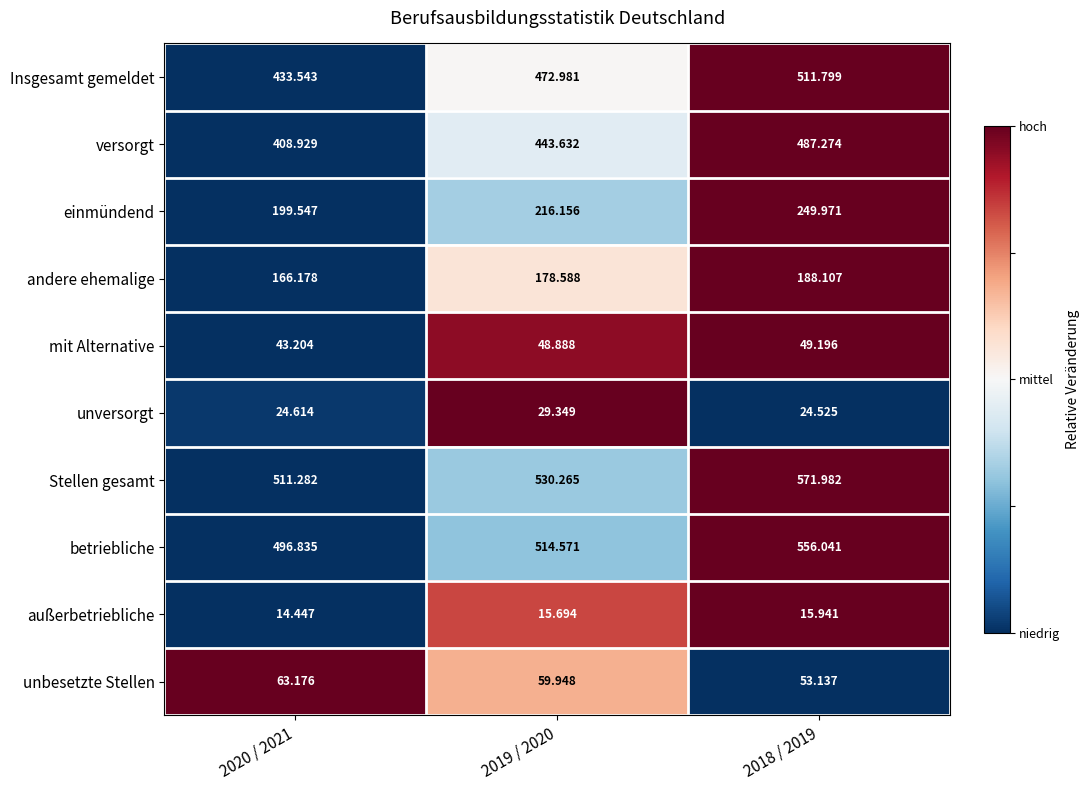

Which series has the largest total across all categories?

Stellen gesamt